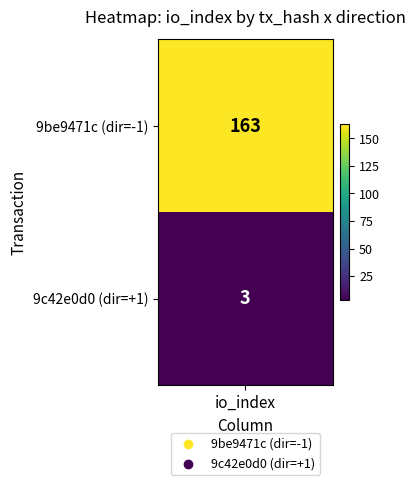

Which has a higher value, io_index or direction?

io_index